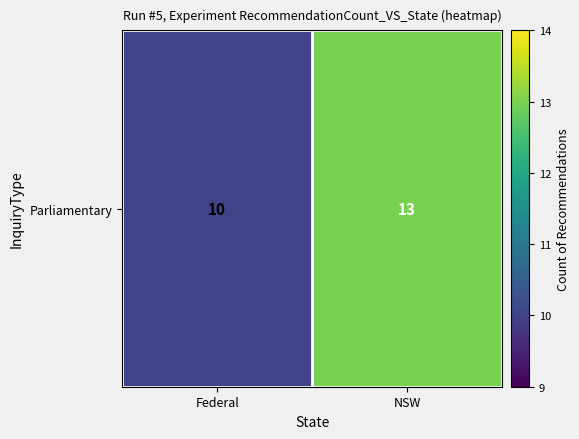

What is the difference between the maximum and minimum values?

3